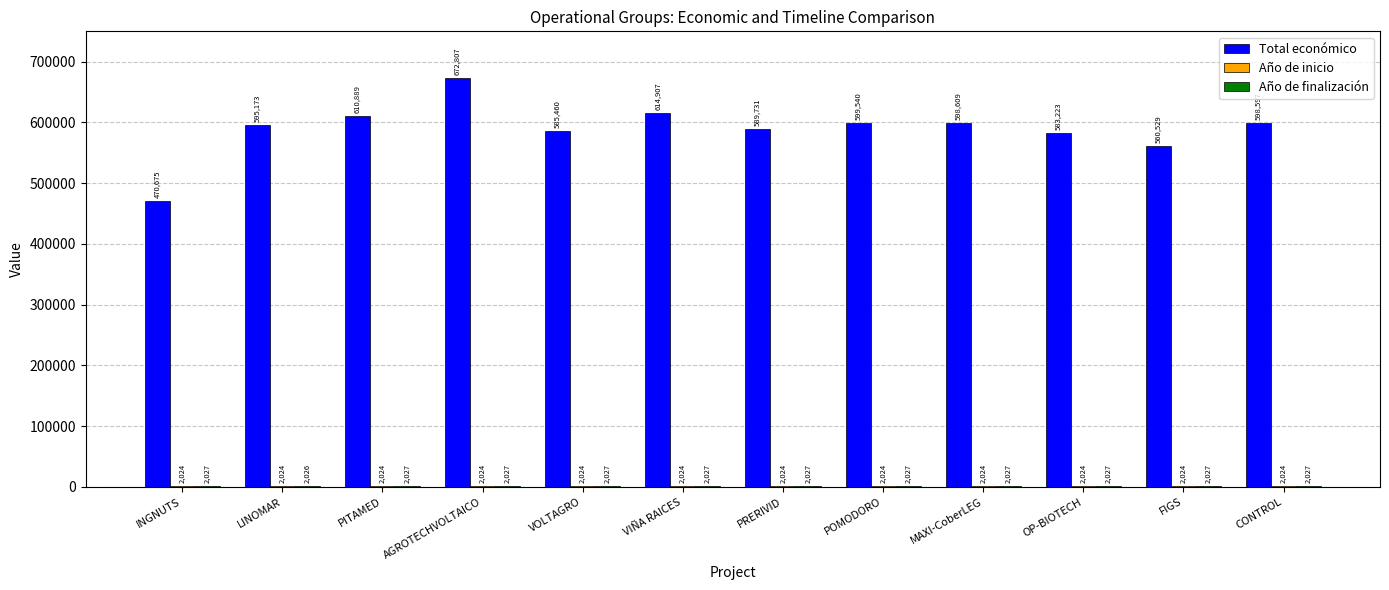

Which category has the highest value in the Total económico series?

AGROTECHVOLTAICO